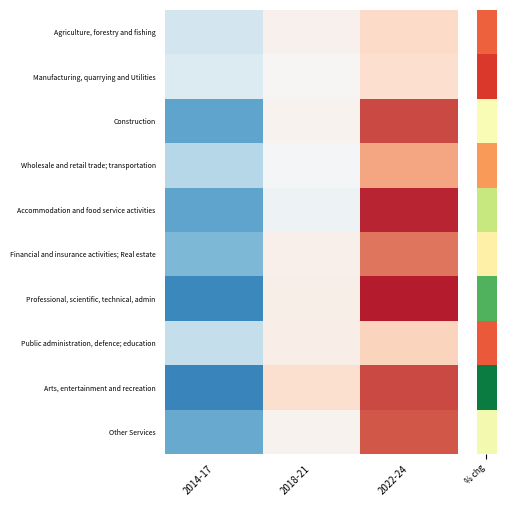

Reading right to left, transcribe all the data shown in this chart.

Agriculture, forestry and fishing: 2022-24=0.1	2018-21=0.0	2014-17=-0.1
Manufacturing, quarrying and Utilities: 2022-24=0.1	2018-21=0.0	2014-17=-0.1
Construction: 2022-24=0.3	2018-21=0.0	2014-17=-0.3
Wholesale and retail trade; transportation: 2022-24=0.2	2018-21=-0.0	2014-17=-0.1
Accommodation and food service activities: 2022-24=0.4	2018-21=-0.0	2014-17=-0.3
Financial and insurance activities; Real estate: 2022-24=0.3	2018-21=0.0	2014-17=-0.2
Professional, scientific, technical, admin: 2022-24=0.4	2018-21=0.0	2014-17=-0.3
Public administration, defence; education: 2022-24=0.1	2018-21=0.0	2014-17=-0.1
Arts, entertainment and recreation: 2022-24=0.3	2018-21=0.1	2014-17=-0.3
Other Services: 2022-24=0.3	2018-21=0.0	2014-17=-0.3